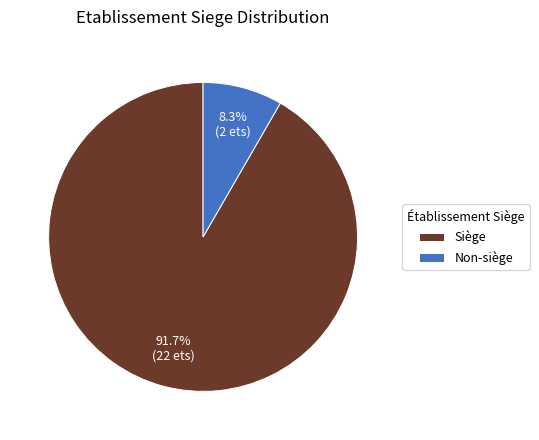

Between Siège and Non-siège, which is larger?

Siège